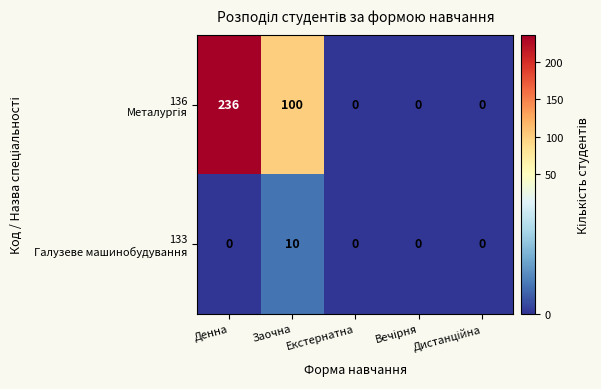

What is the greatest value displayed?

236